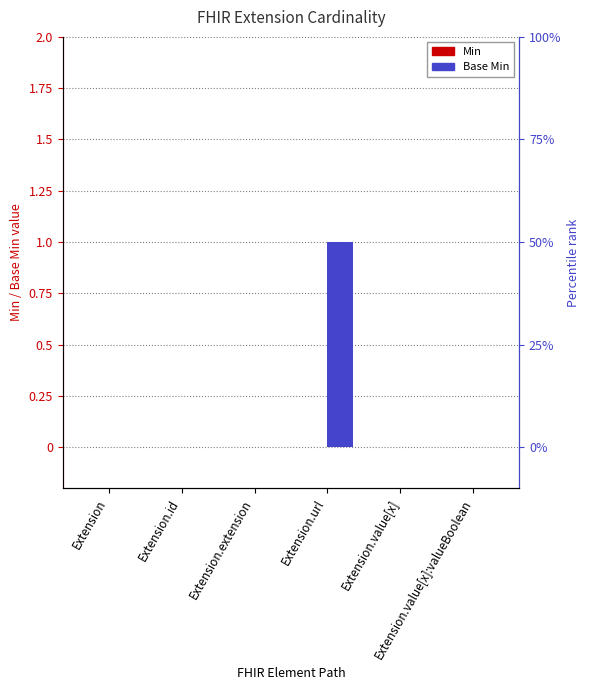

Reading left to right, what are all the values shown in this chart?

Min: Extension=0	Extension.id=0	Extension.extension=0	Extension.url=0	Extension.value[x]=0	Extension.value[x]:valueBoolean=0
Base Min: Extension=0	Extension.id=0	Extension.extension=0	Extension.url=1	Extension.value[x]=0	Extension.value[x]:valueBoolean=0